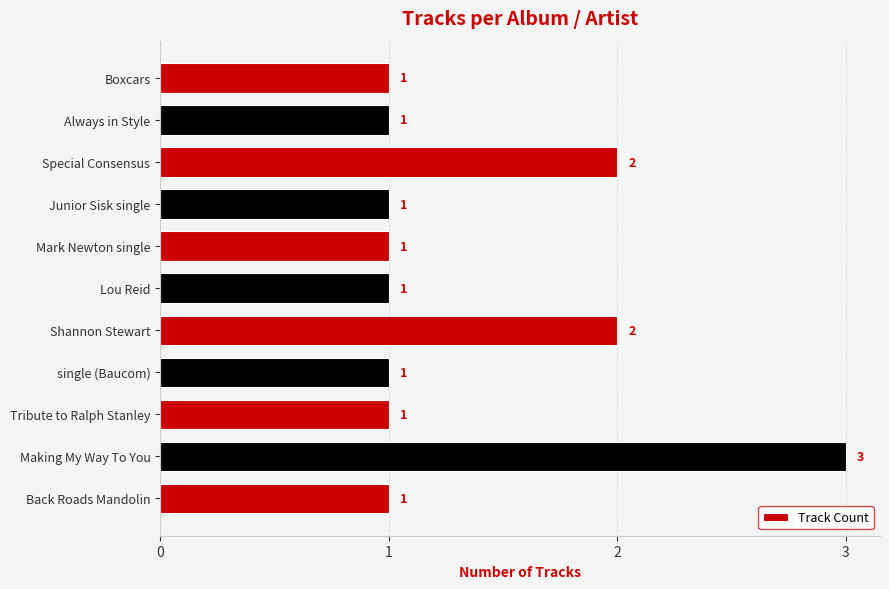

What is the average value?

1